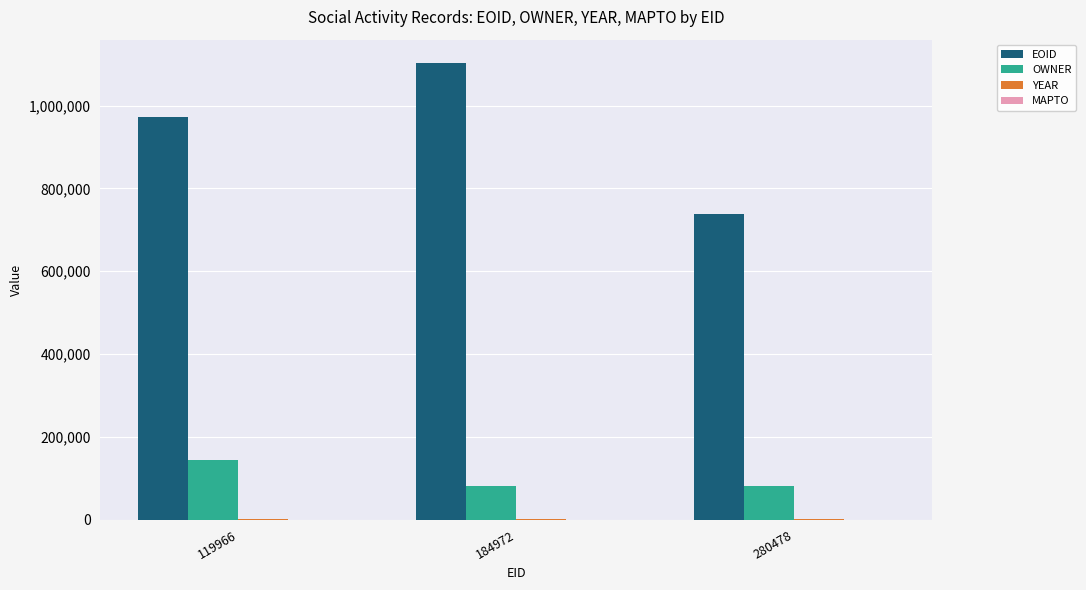

How many groups of bars are there?

3